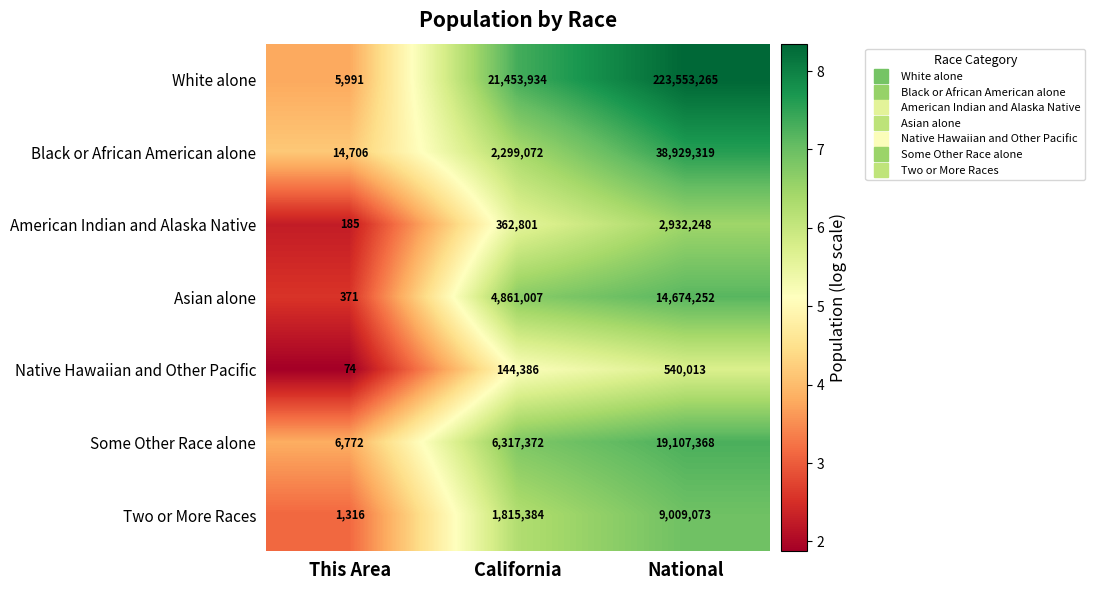

What is the total value across all series at National?

308745538